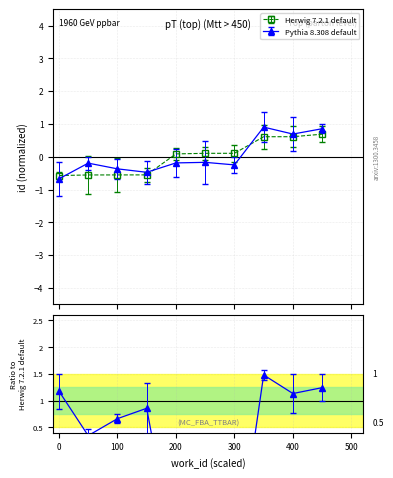

How many data points are less than 0?

4